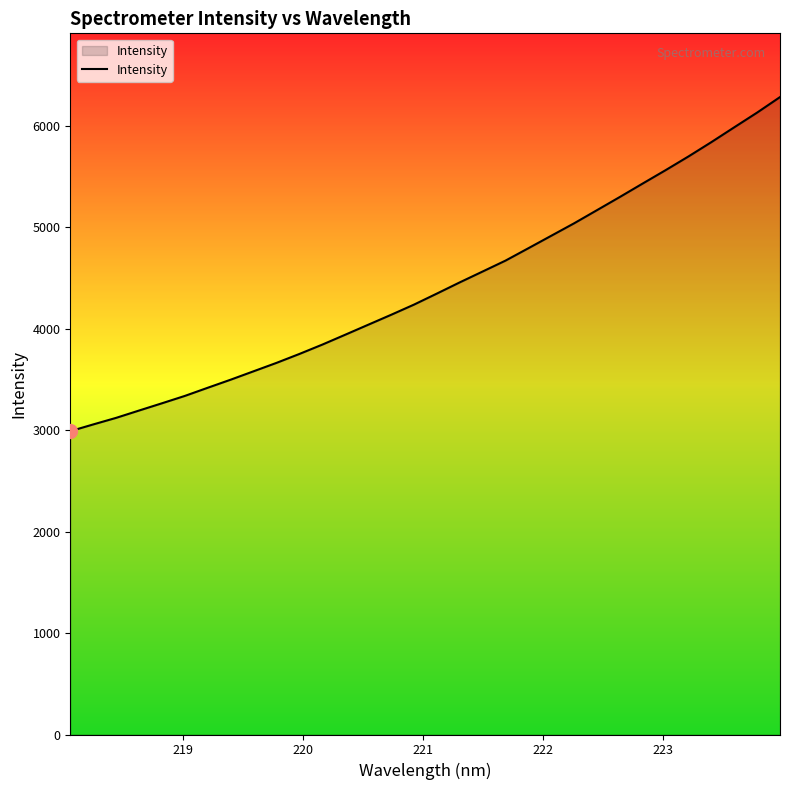

What is the minimum value shown in the chart?

2989.9